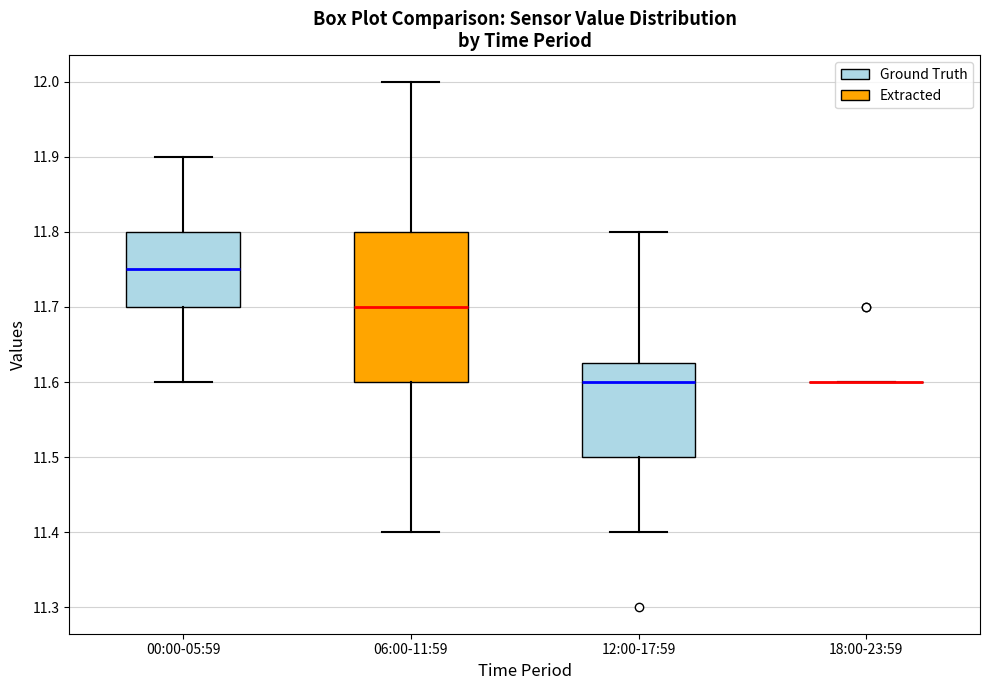

Which box is the tallest, from its lower edge to its upper edge?

06:00-11:59